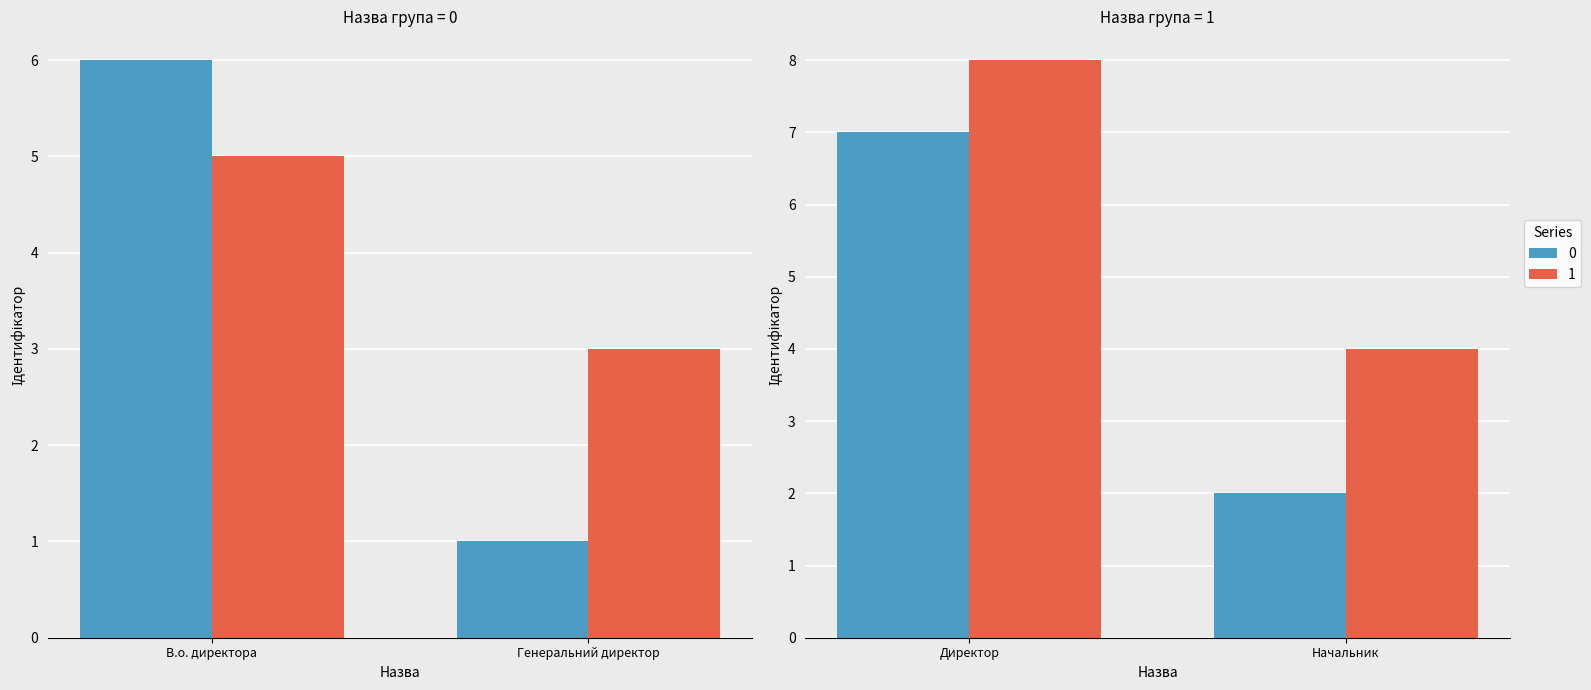

Read the value at В.о. директора.

6